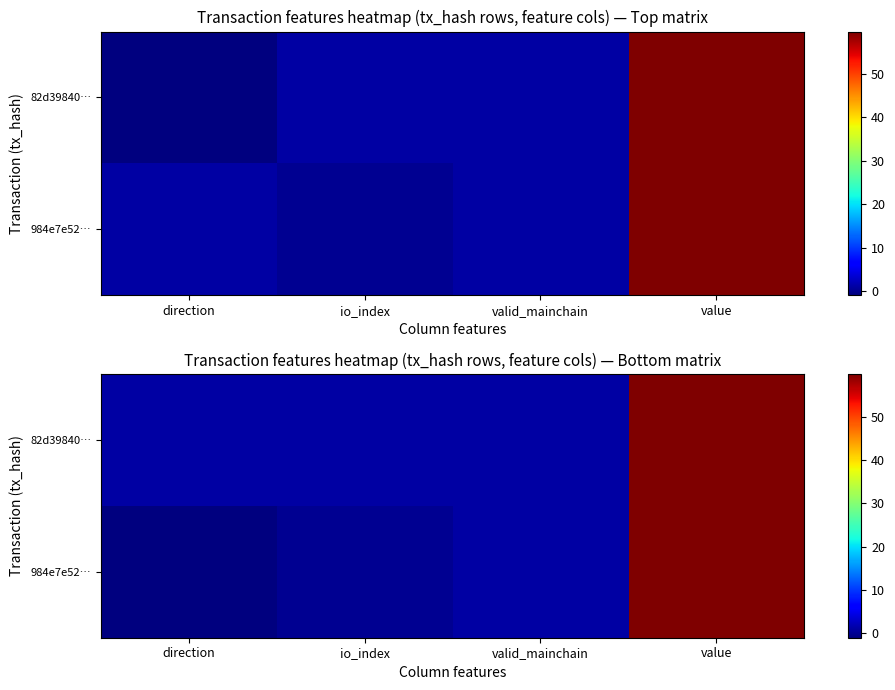

Which label corresponds to the largest value in the chart?

value